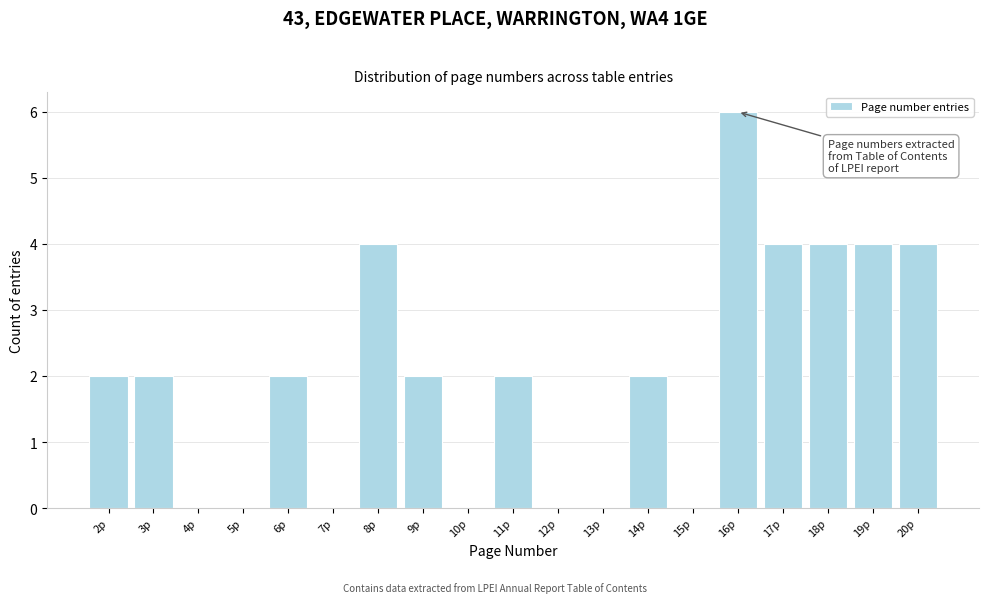

Reading left to right, what are all the values shown in this chart?

2p=2	3p=2	4p=0	5p=0	6p=2	7p=0	8p=4	9p=2	10p=0	11p=2	12p=0	13p=0	14p=2	15p=0	16p=6	17p=4	18p=4	19p=4	20p=4